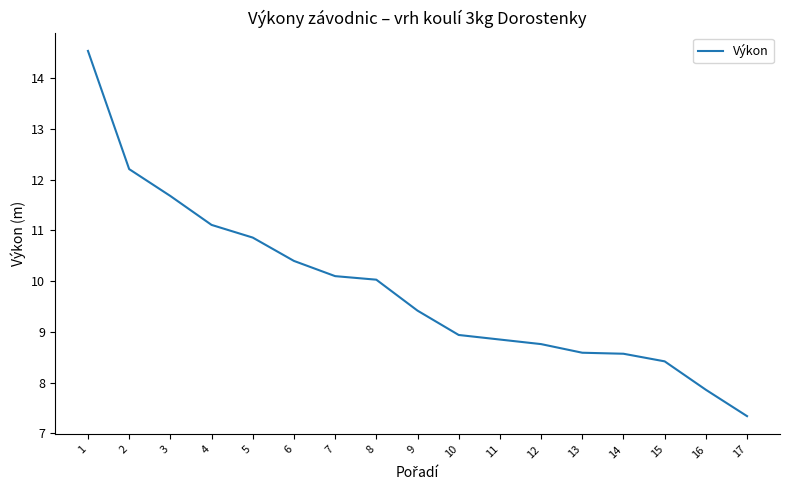

Between 11 and 13, which is larger?

11